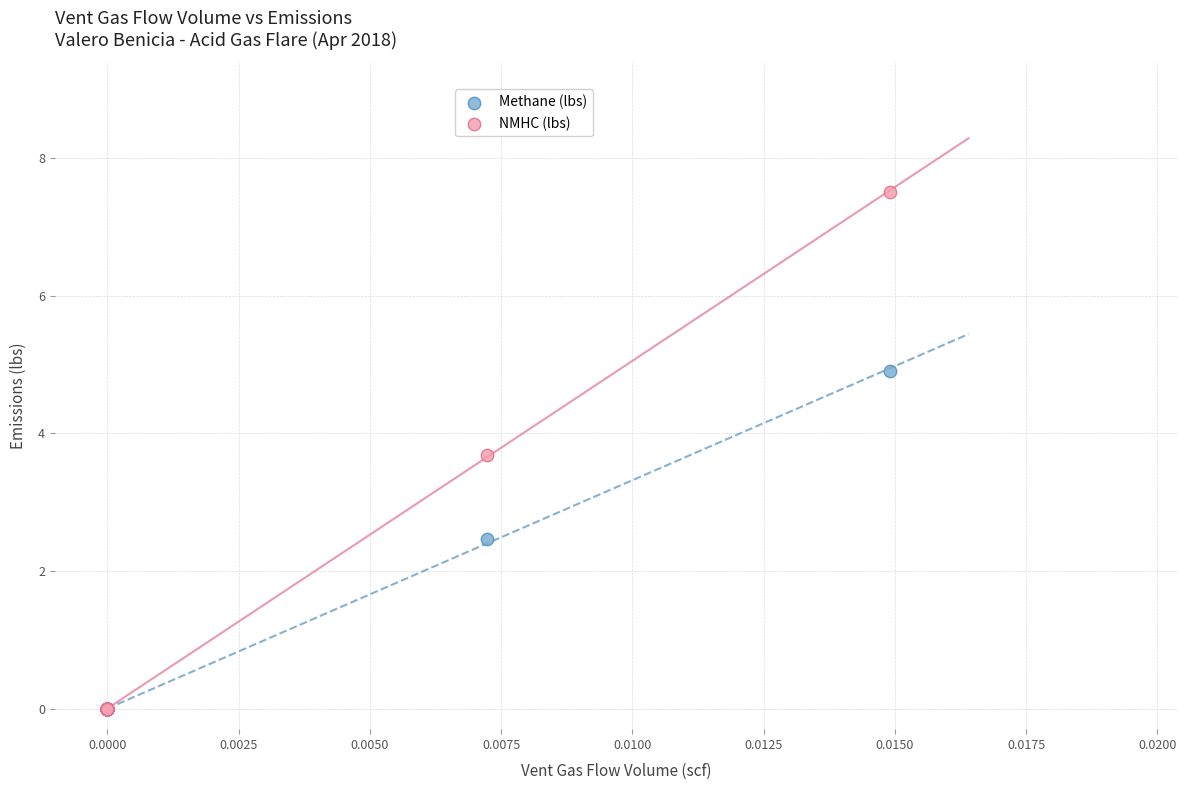

In the Methane (lbs) series, what Y value is closest to 2?

2.5